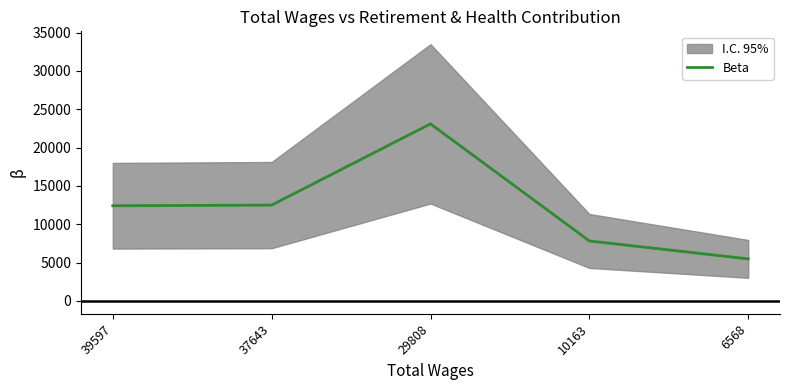

What is the smallest value displayed?

5485